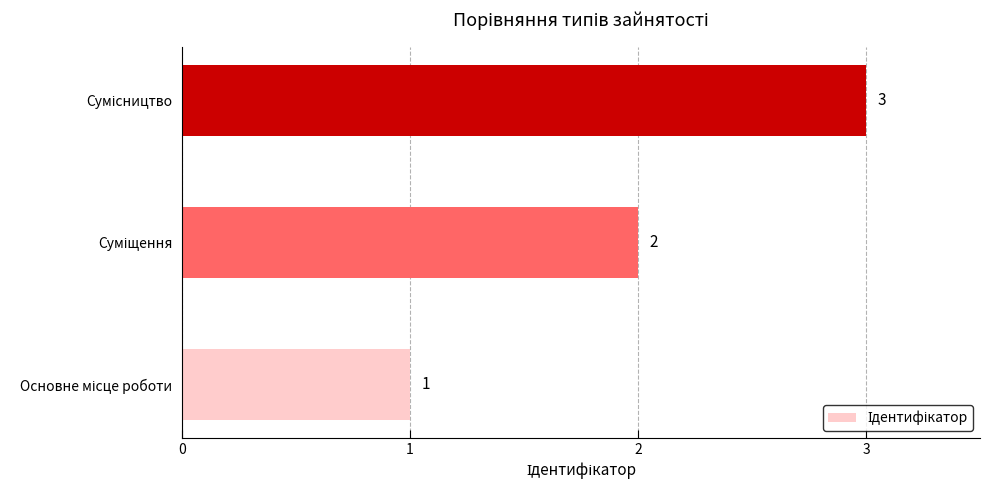

What is the maximum value shown in the chart?

3